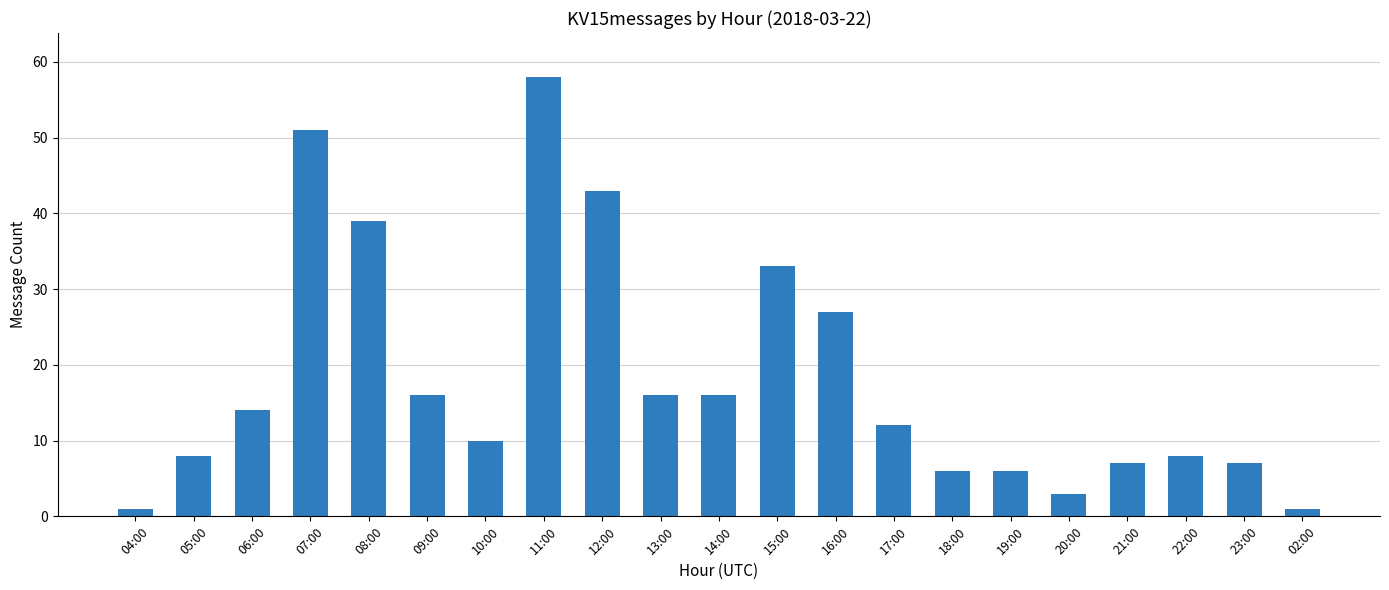

What is the label of the 13th bar from the left?

16:00